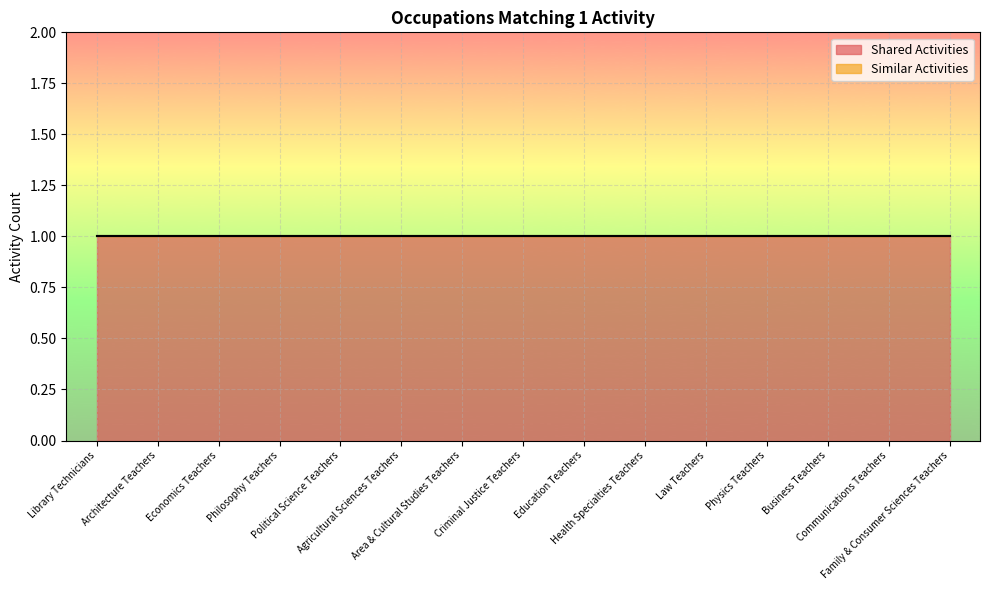

What is the label of the 4th point from the left?

Philosophy Teachers